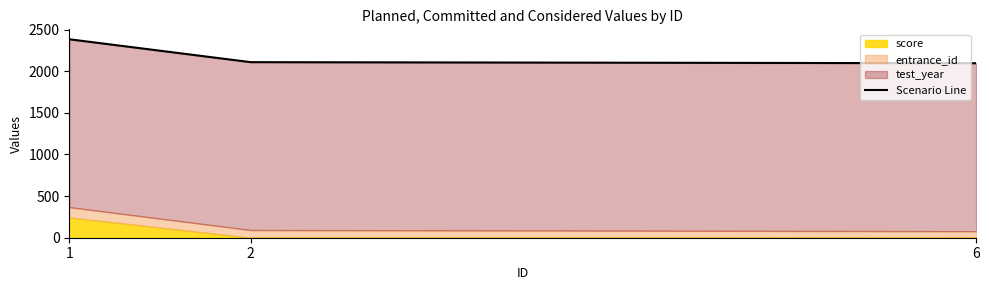

What is the greatest value displayed?

2384